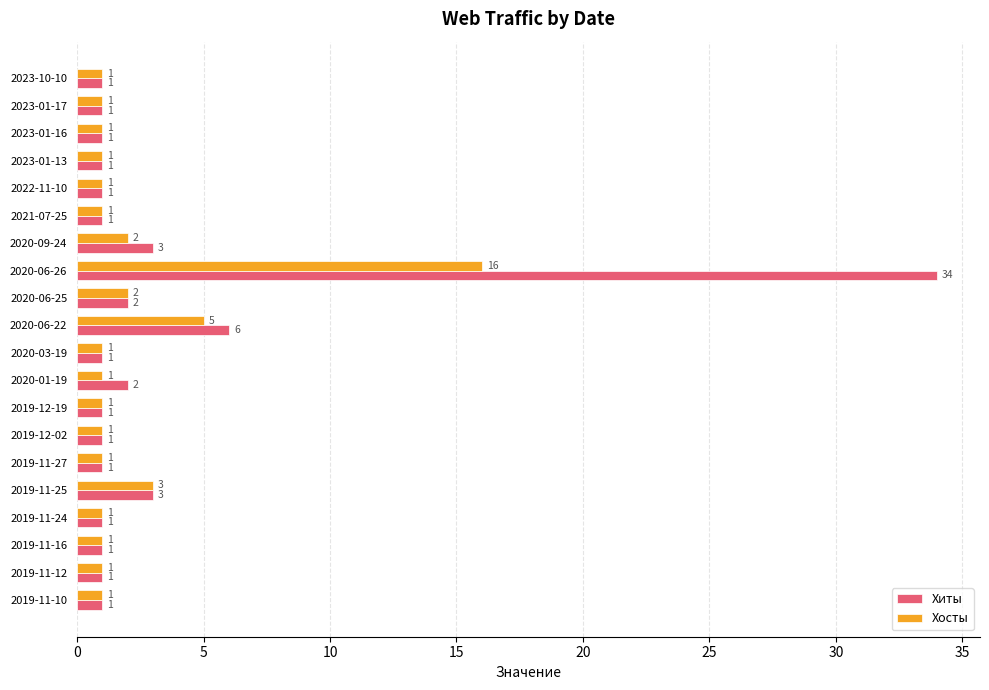

Which series has the widest spread of values?

Хиты